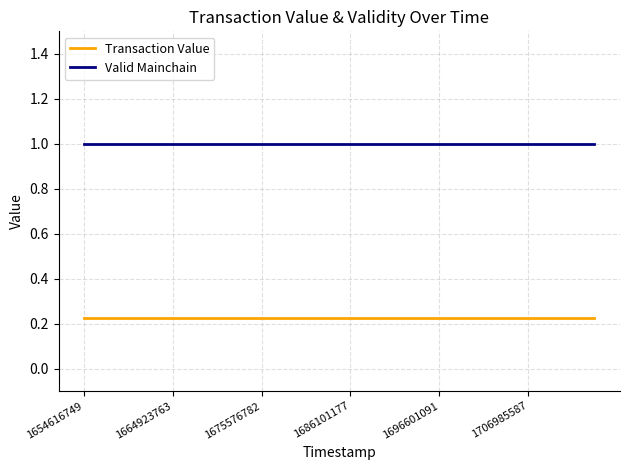

Rank the series by their average value, from highest to lowest.

Valid Mainchain, Transaction Value